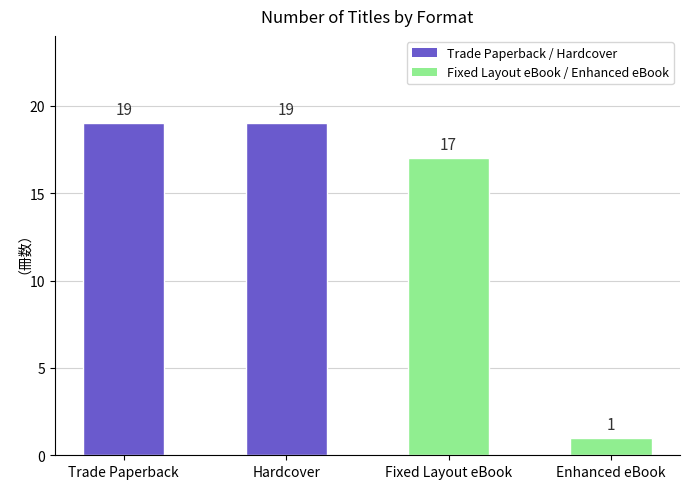

Does the chart contain any negative values?

No